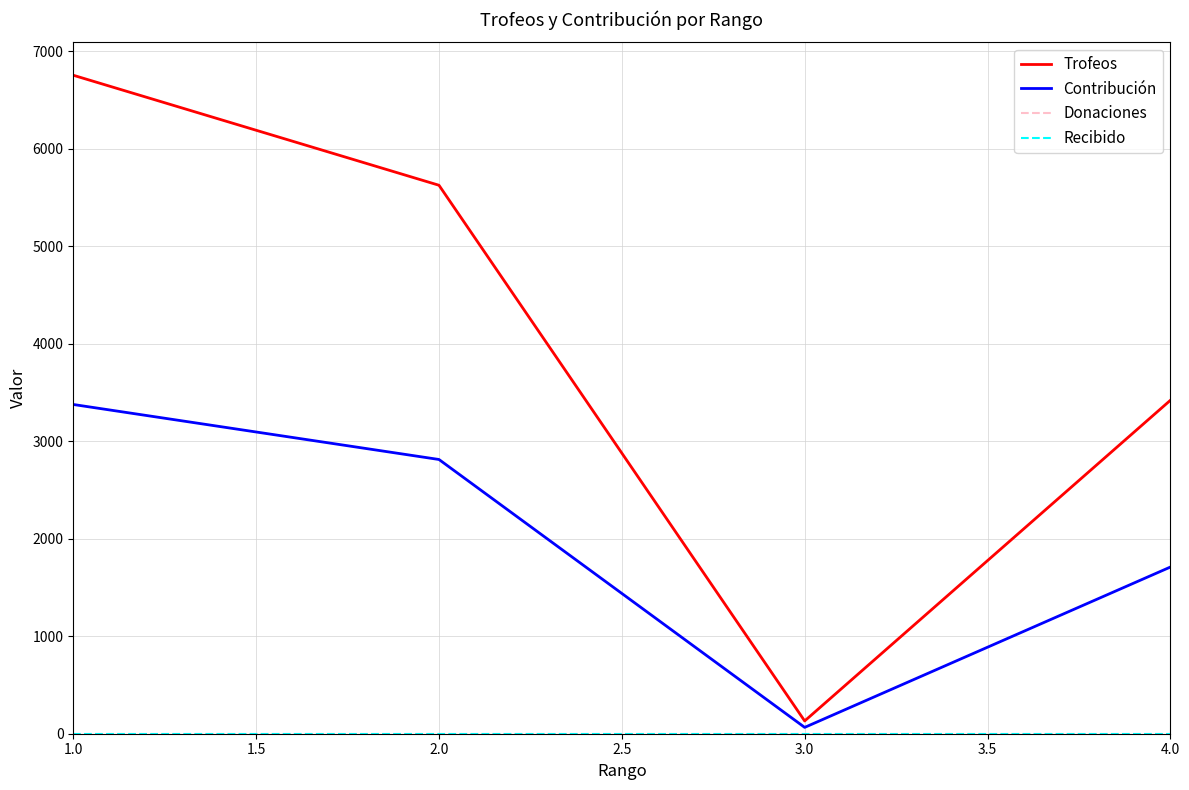

Does the chart display data point markers on the line(s)?

No